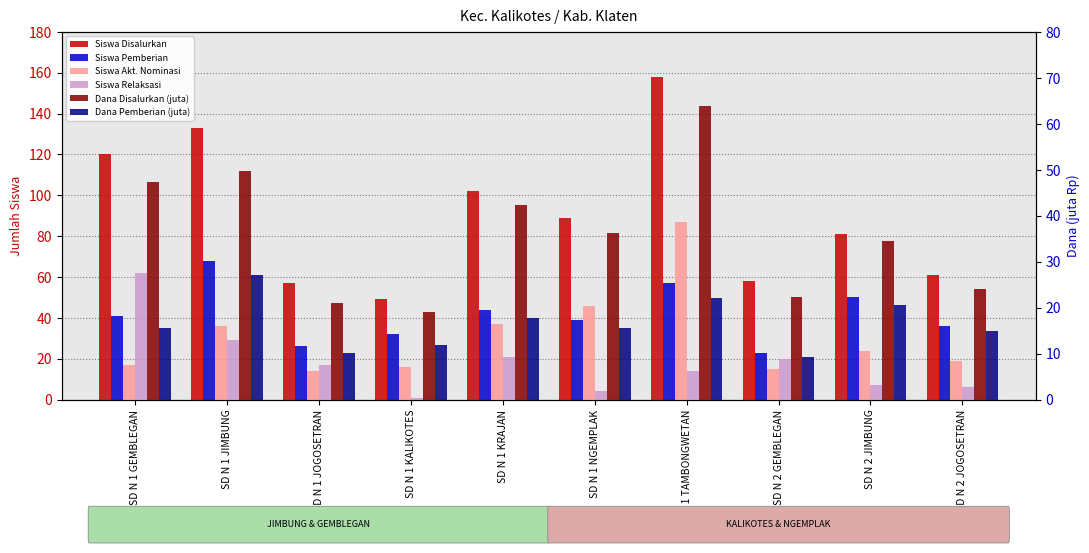

What is the spread (max minus min) of values at SD N 1 KRAJAN?

84.2